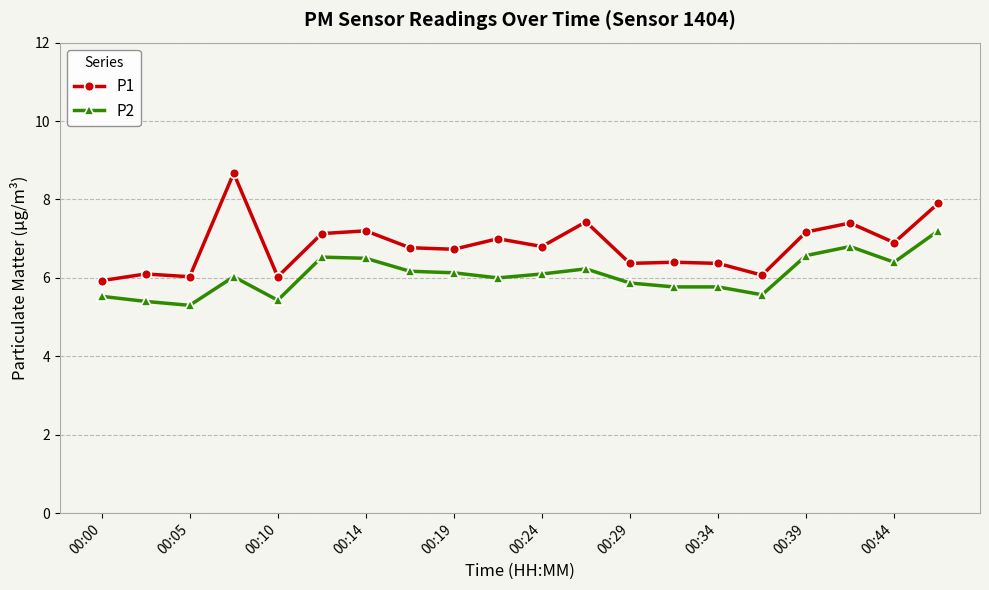

At how many categories does at least one series exceed 8?

1